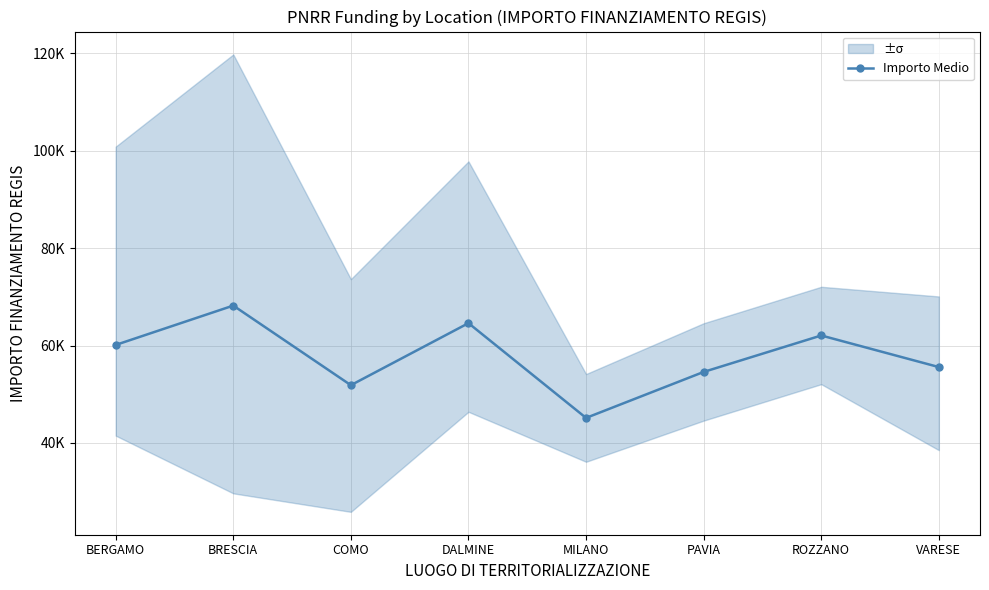

Rank the categories by value from highest to lowest.

BRESCIA, DALMINE, ROZZANO, BERGAMO, VARESE, PAVIA, COMO, MILANO